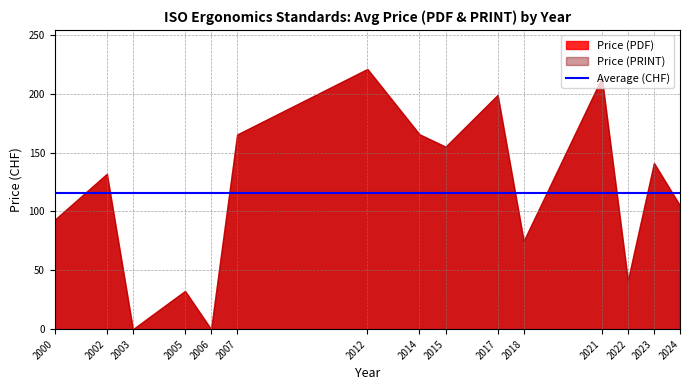

True or false: Price (PDF) has a value of 213.7 at 2021.

True